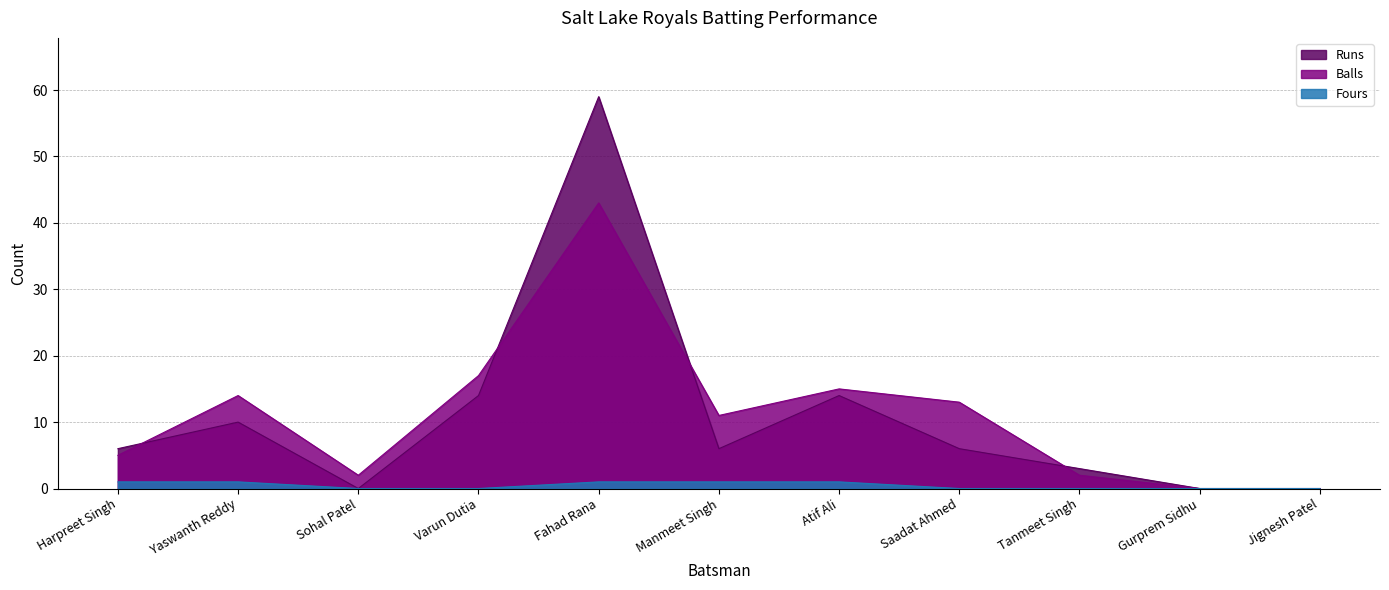

Reading right to left, transcribe all the data shown in this chart.

Runs: 0	0	3	6	14	6	59	14	0	10	6
Balls: 0	0	2	13	15	11	43	17	2	14	5
Fours: 0	0	0	0	1	1	1	0	0	1	1